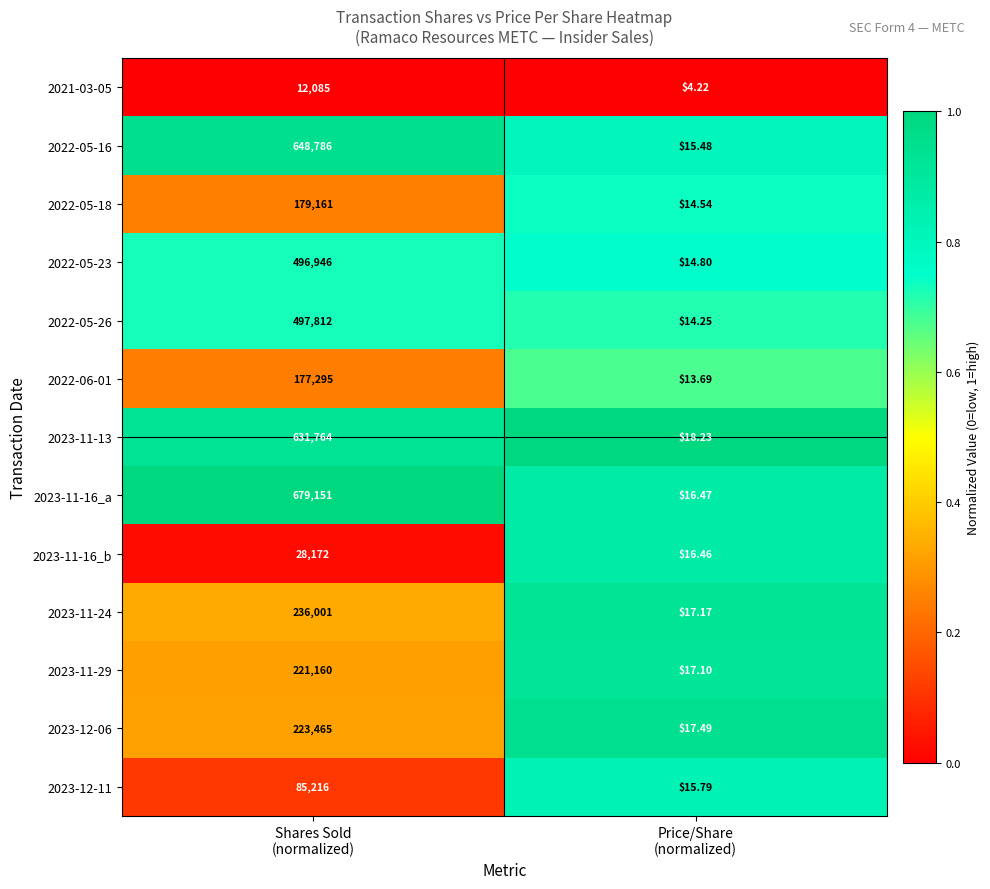

How many series are shown in this chart?

13